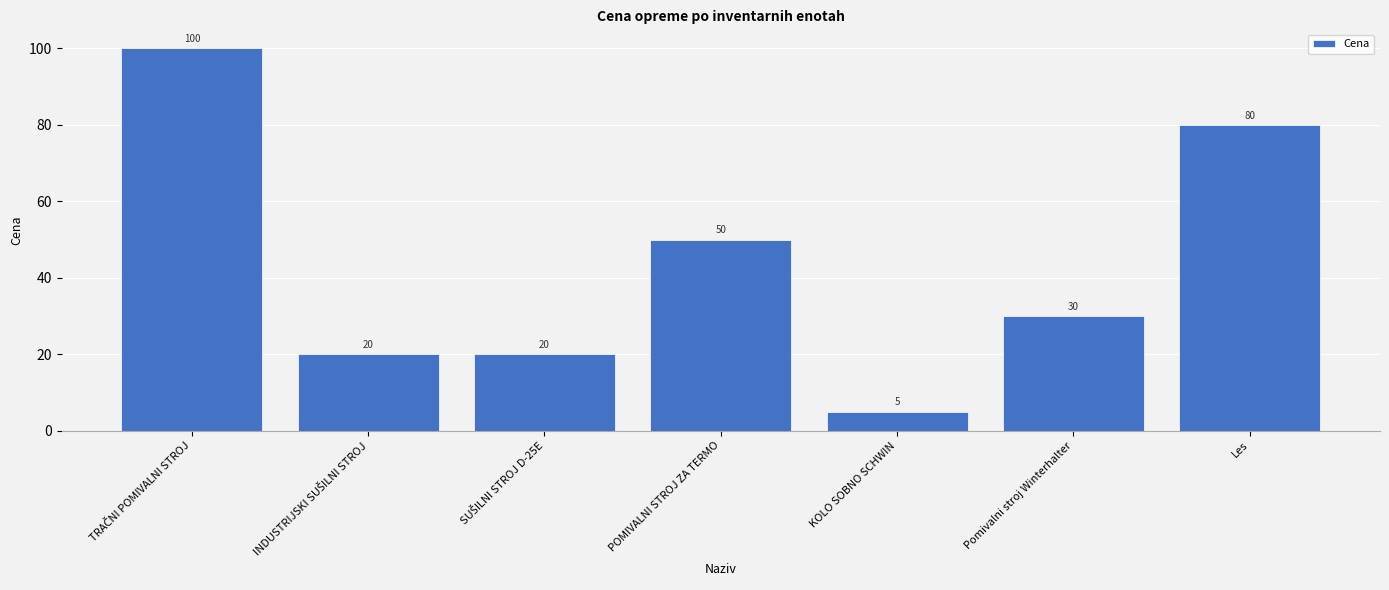

What is the minimum value shown in the chart?

5